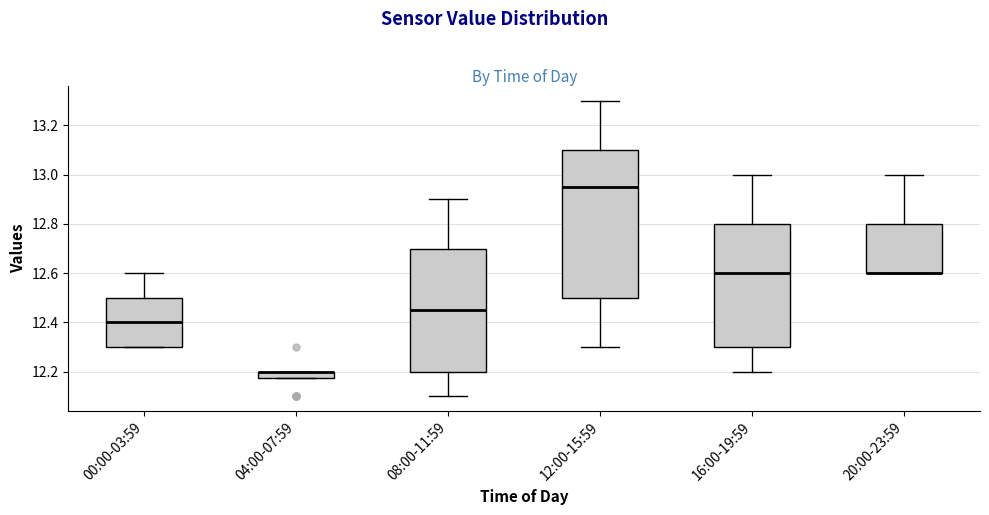

Comparing the boxes themselves (not the whiskers), which one is the tallest?

12:00-15:59